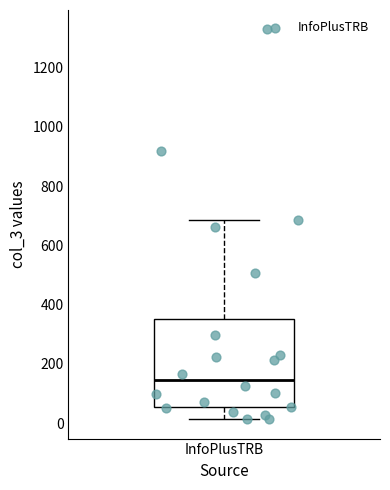

Where does the upper whisker of the box for InfoPlusTRB end on the y-axis? The values are not printed on the chart, so give them approximately, as read against the axis.

680